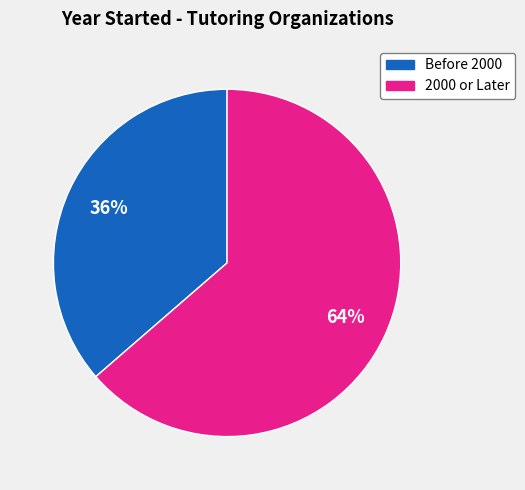

Is the sum of Before 2000 and 2000 or Later greater than half?

Yes